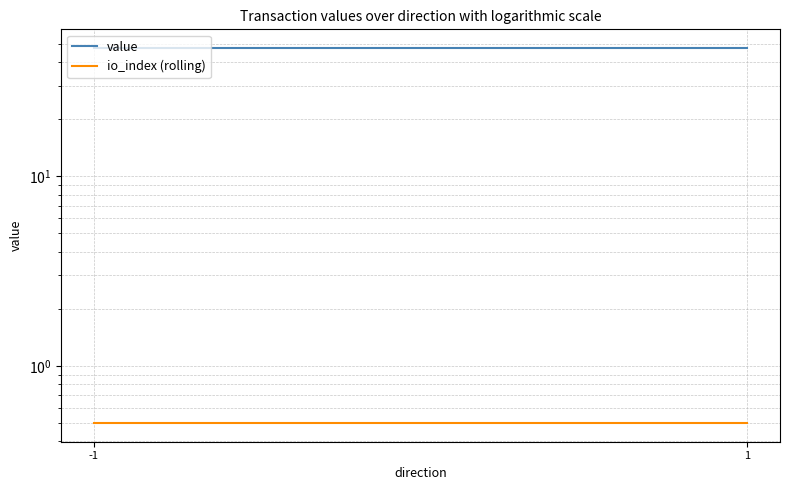

Which series changed the most between -1 and 1?

value